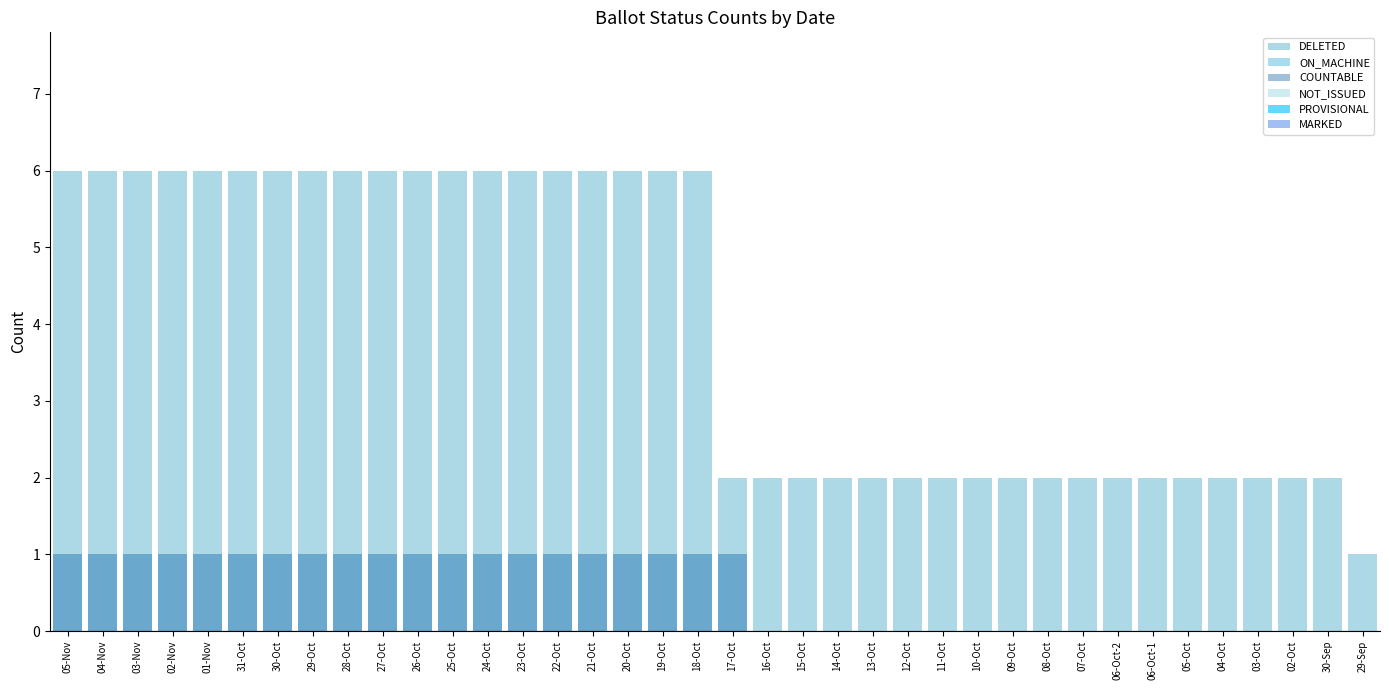

Rank the series at 27-Oct from highest to lowest value.

DELETED, ON_MACHINE, COUNTABLE, NOT_ISSUED, PROVISIONAL, MARKED